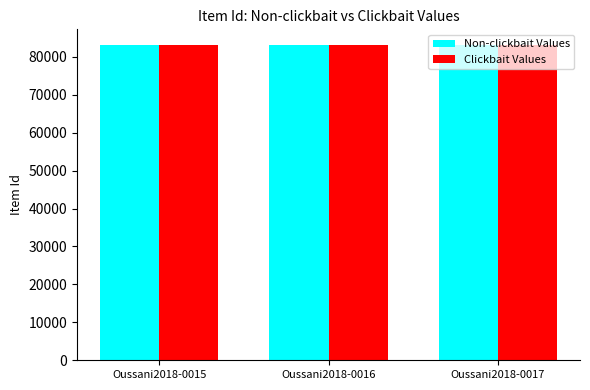

True or false: Non-clickbait Values has a value of 83081 at Oussani2018-0016.

True